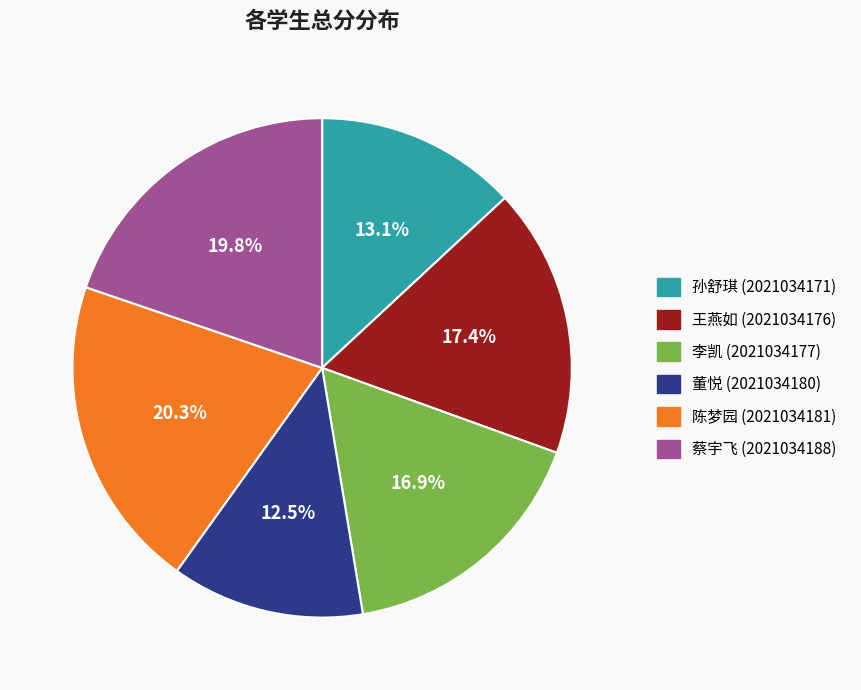

Does any single category account for the majority?

No